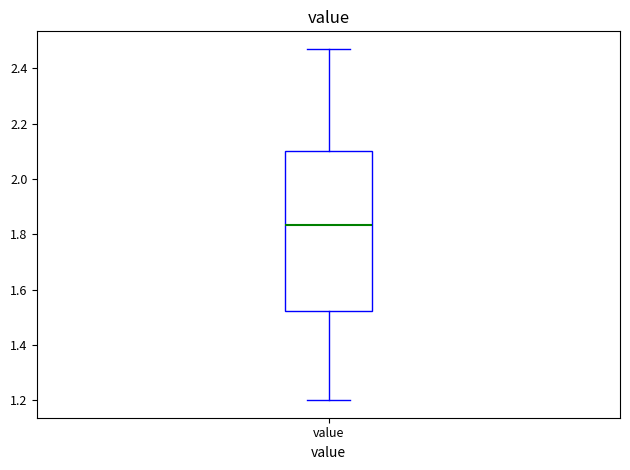

Where does the upper whisker of the box for value end on the y-axis? The values are not printed on the chart, so give them approximately, as read against the axis.

2.48